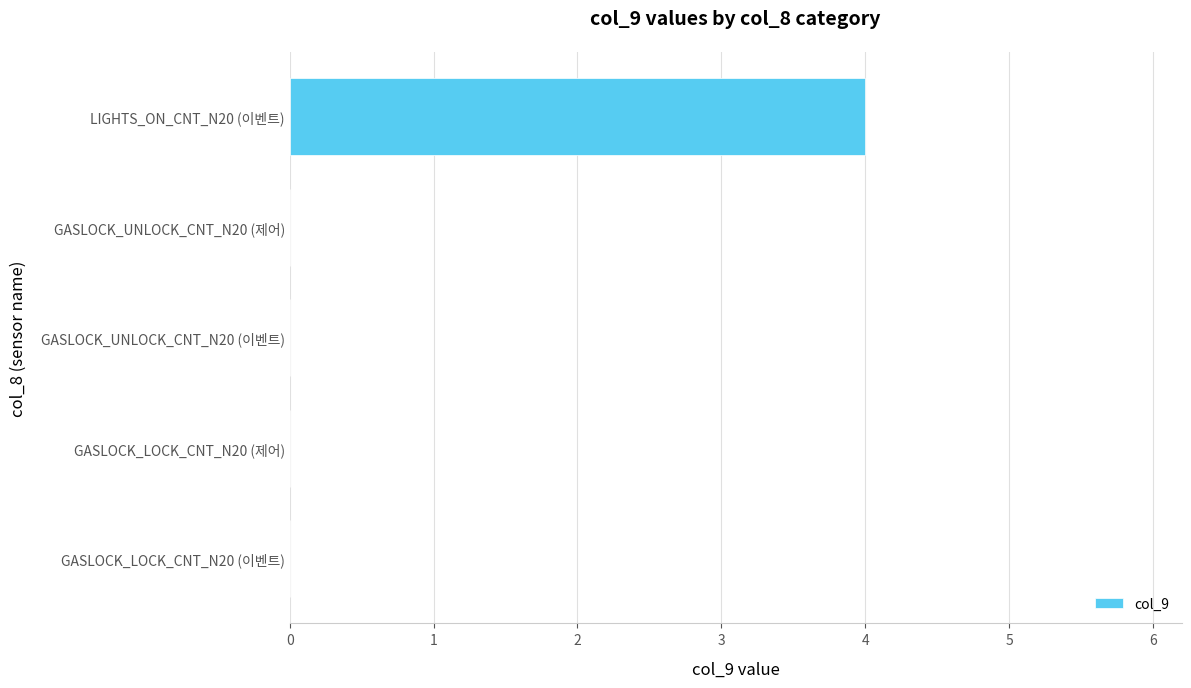

Reading bottom to top, transcribe all the data shown in this chart.

GASLOCK_LOCK_CNT_N20 (이벤트)=0	GASLOCK_LOCK_CNT_N20 (제어)=0	GASLOCK_UNLOCK_CNT_N20 (이벤트)=0	GASLOCK_UNLOCK_CNT_N20 (제어)=0	LIGHTS_ON_CNT_N20 (이벤트)=4